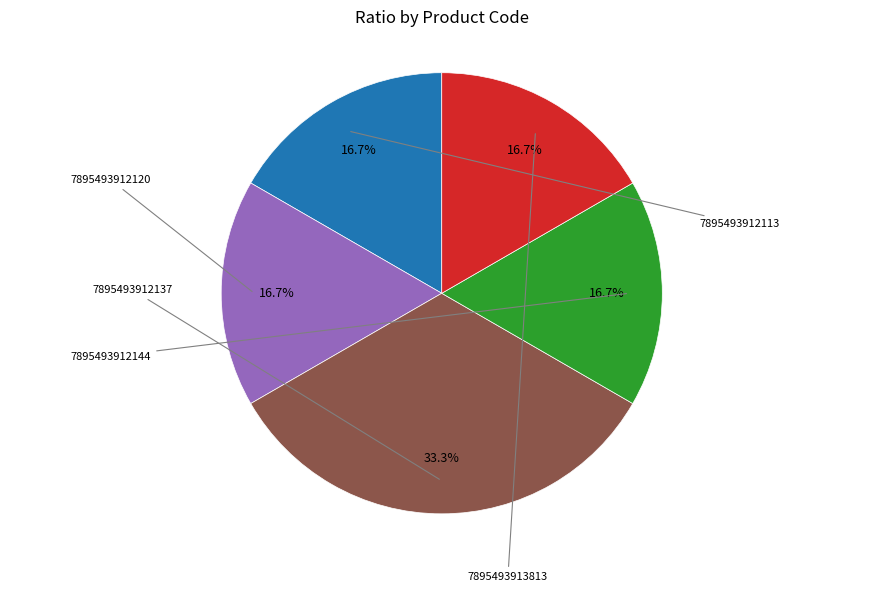

Is there any slice that represents more than half of the pie?

No